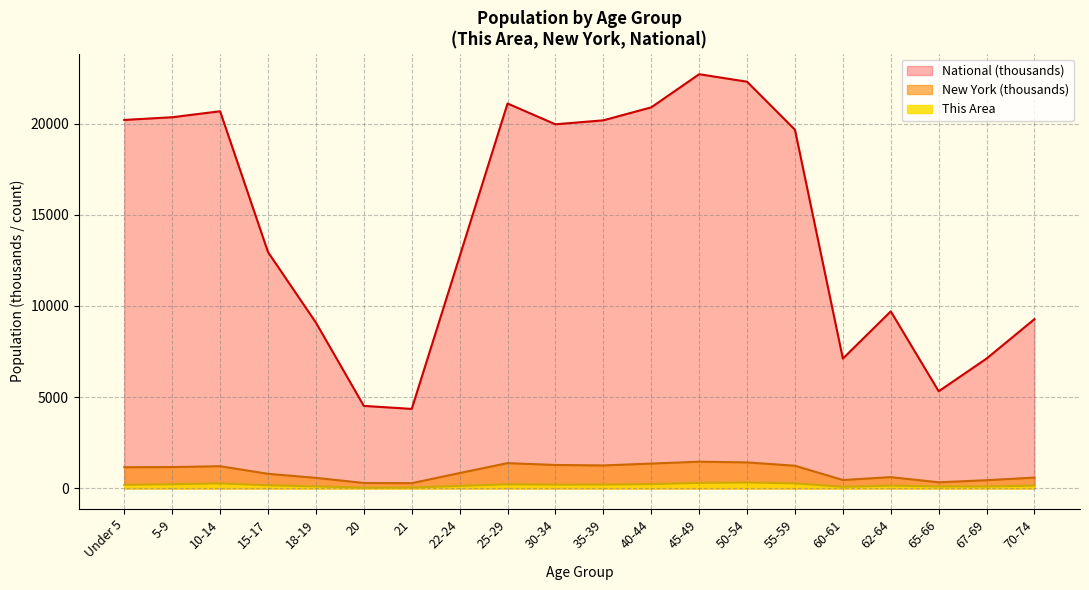

How many series are shown in this chart?

3